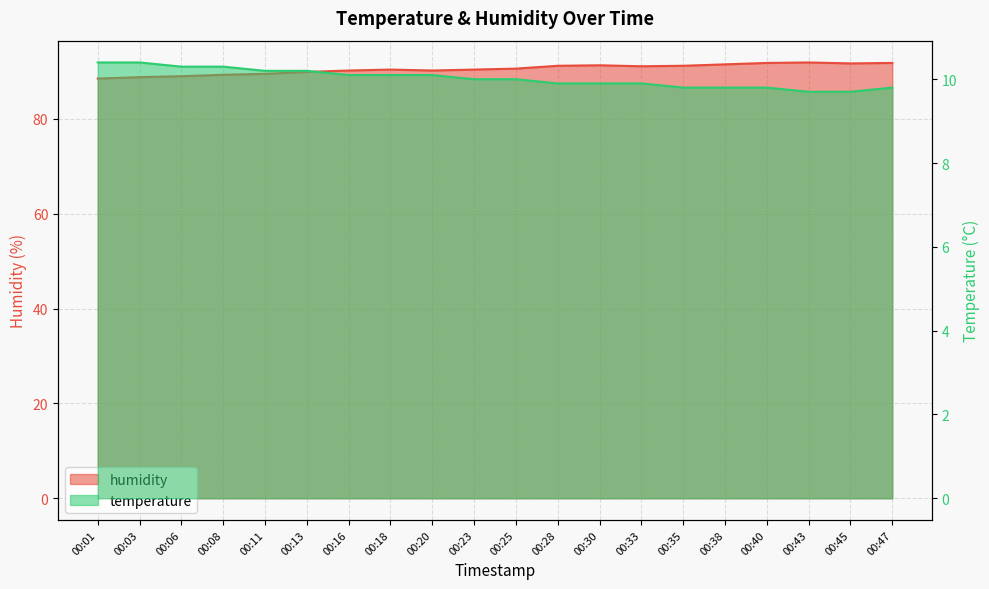

At which category is the sum across all series the highest?

00:43